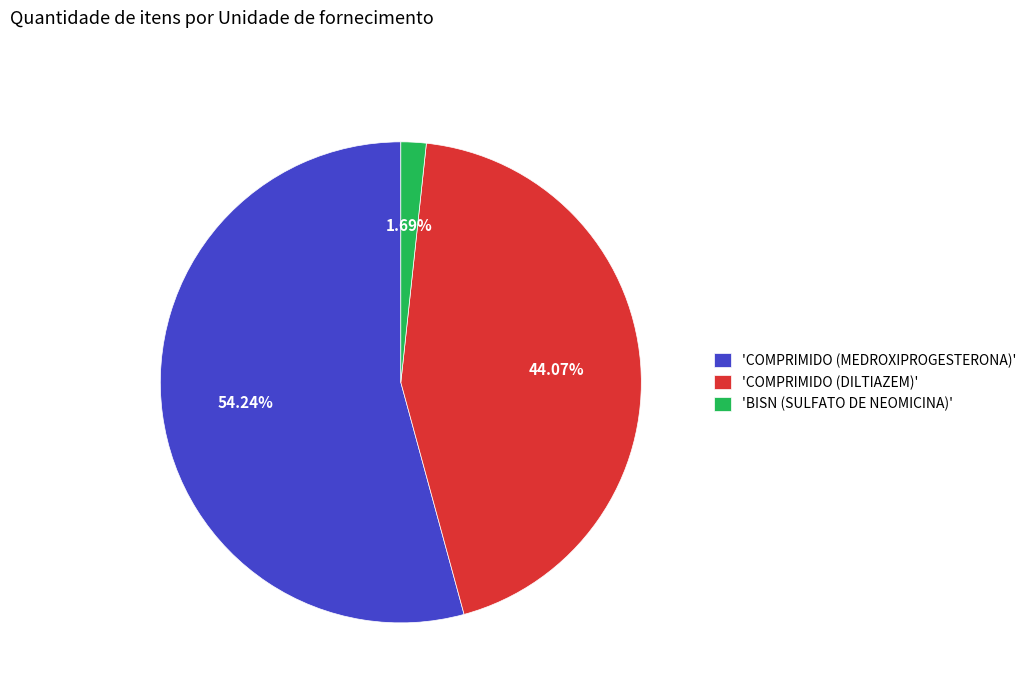

Between 'COMPRIMIDO (MEDROXIPROGESTERONA)' and 'BISN (SULFATO DE NEOMICINA)', which is larger?

'COMPRIMIDO (MEDROXIPROGESTERONA)'